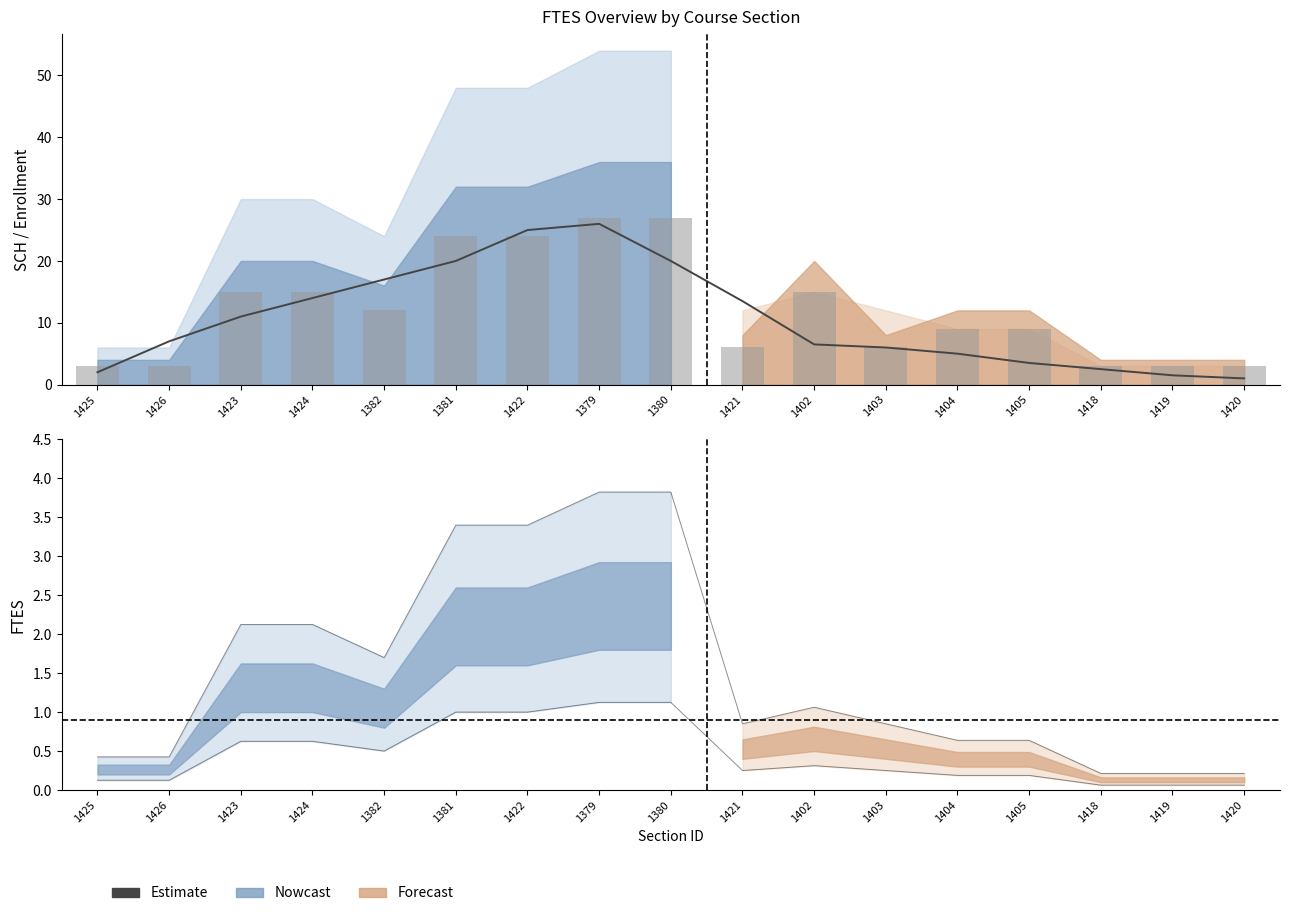

At 1423, list the series in order from smallest to largest.

Estimate, Enrollment